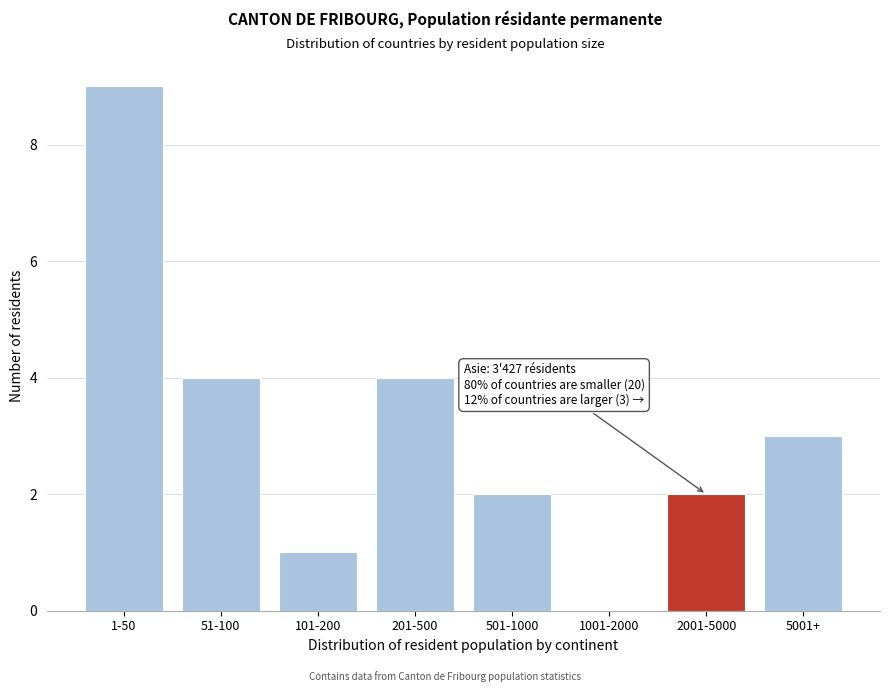

Reading left to right, extract all data points from this chart.

1-50=9	51-100=4	101-200=1	201-500=4	501-1000=2	1001-2000=0	2001-5000=2	5001+=3